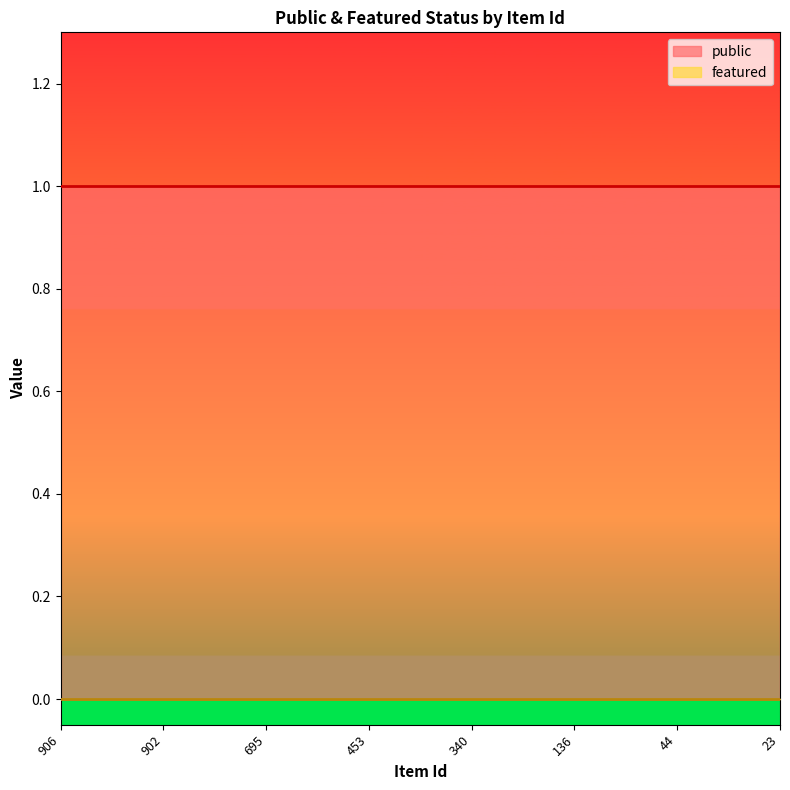

How many distinct data groups are displayed?

2